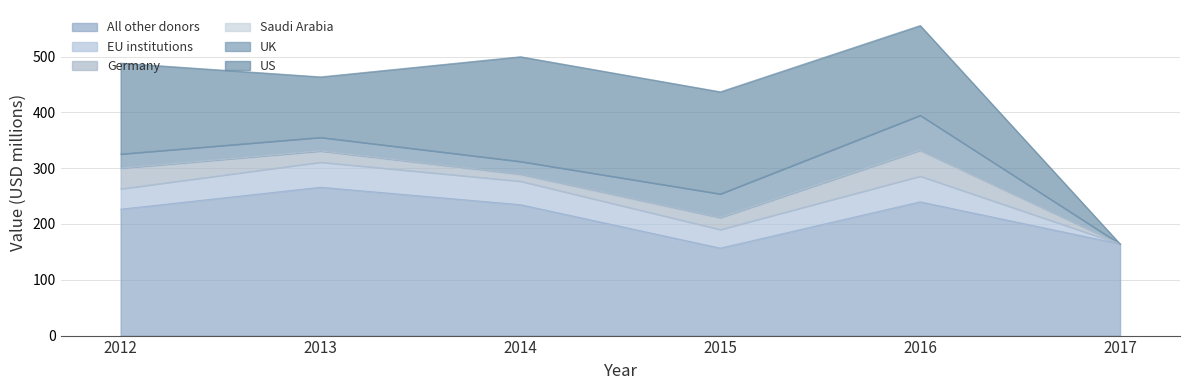

Which series has the largest total across all categories?

All other donors